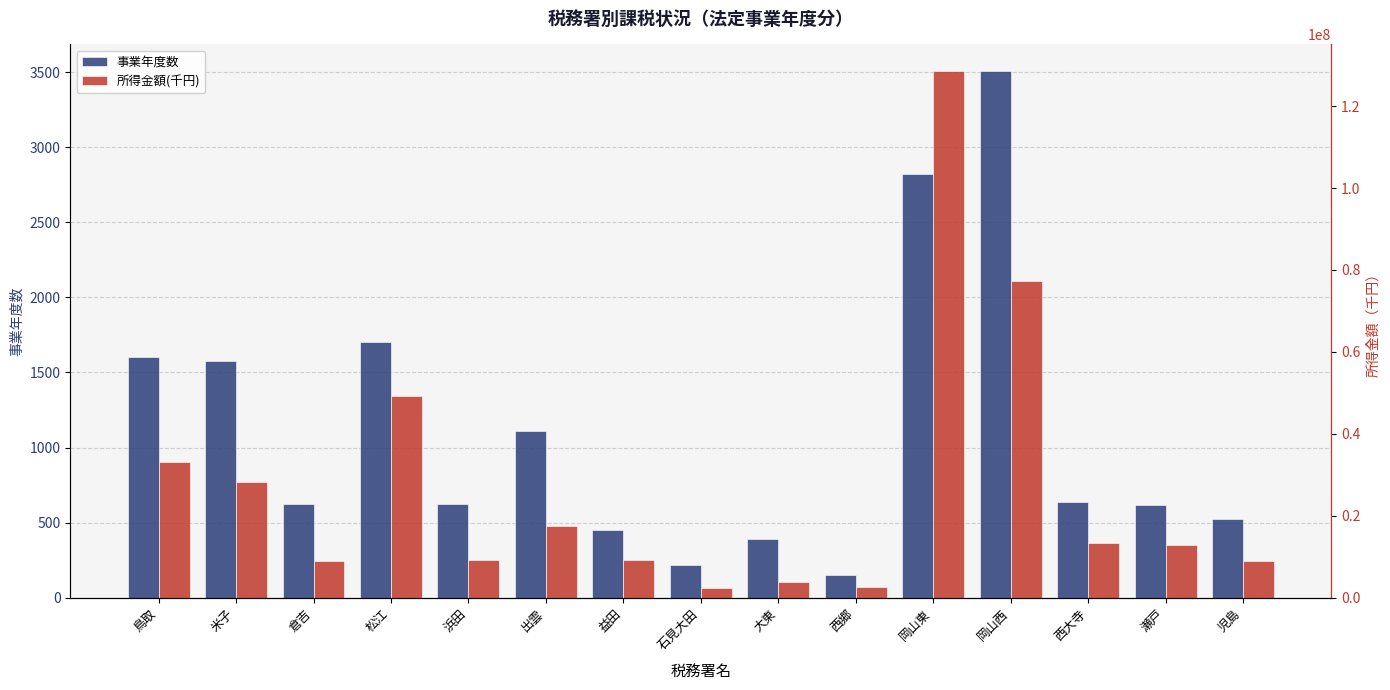

What is the difference between the 所得金額(千円) values at 米子 and 大東?

24555784